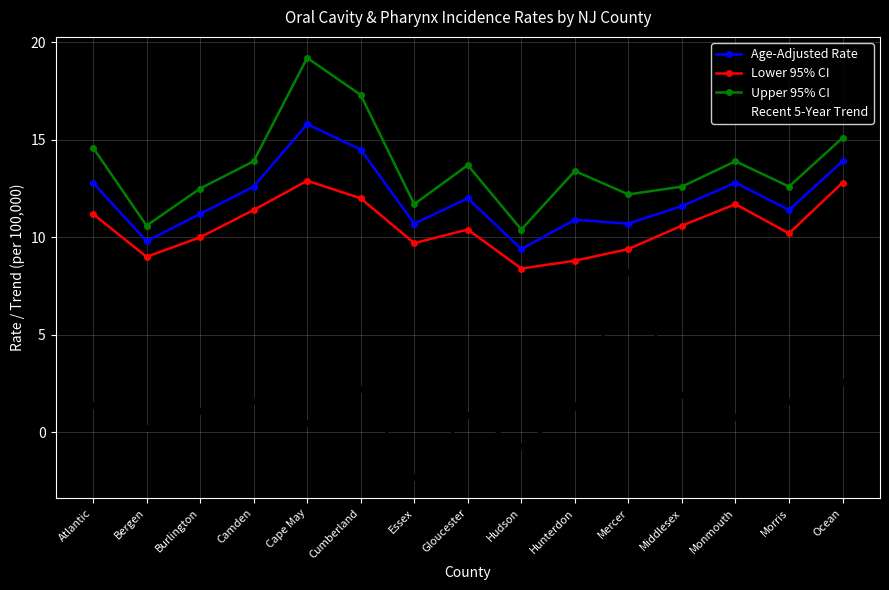

How many data points does each series have?

15